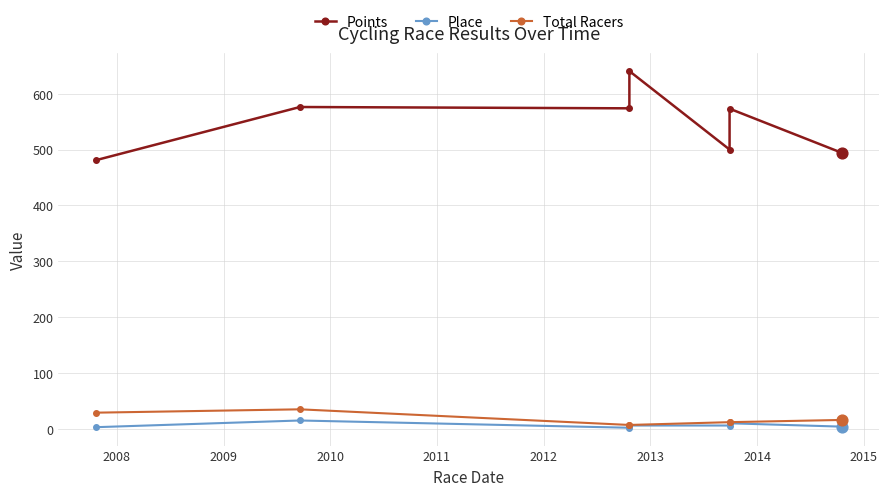

What are all the series names shown in the legend?

Points, Place, Total Racers